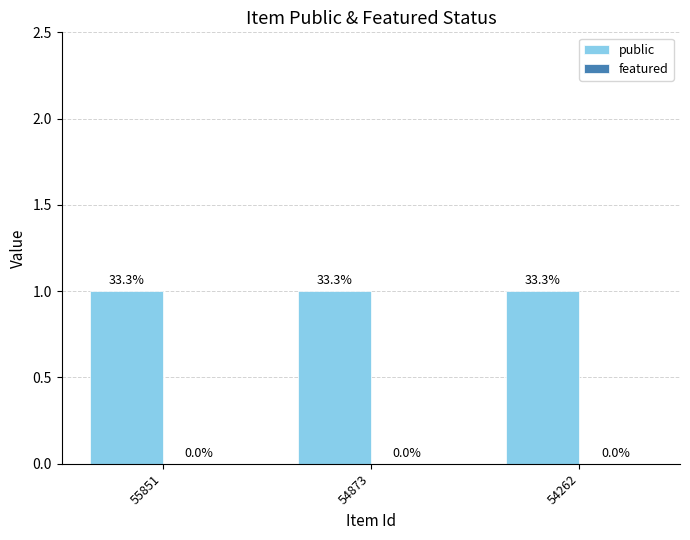

Reading left to right, list all the values displayed in this chart.

public: 1	1	1
featured: 0	0	0